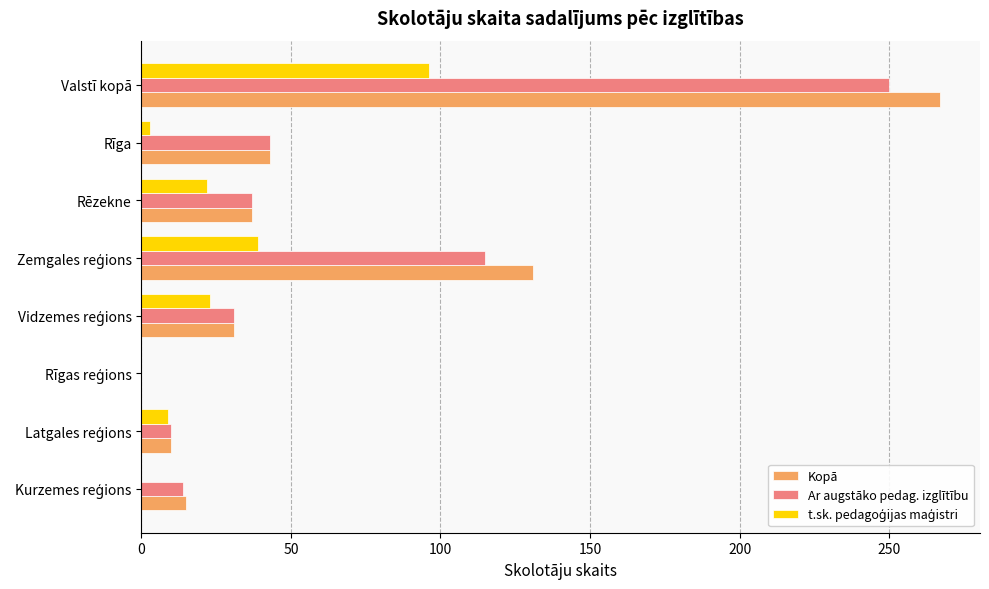

The value of Kopā at Rēzekne is 37. True or false?

True